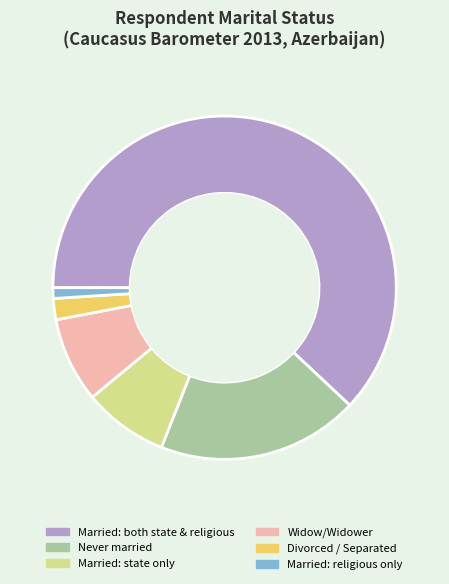

What is the largest slice in the pie chart?

Married: both state & religious